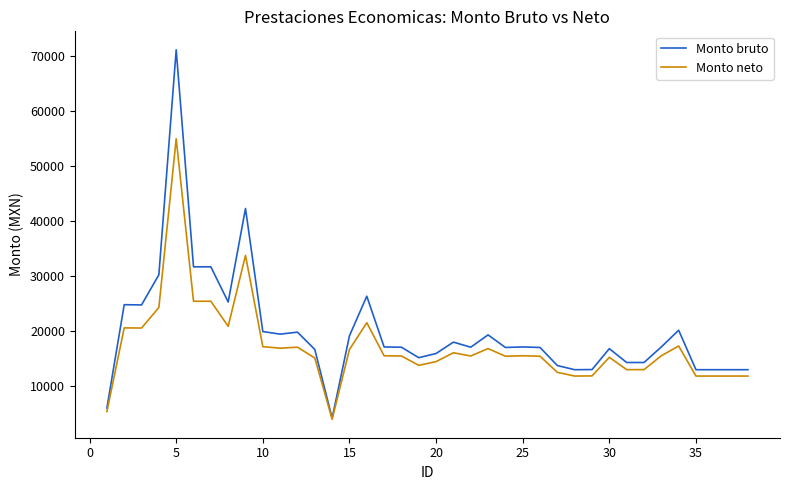

What is the smallest value displayed?

4007.8